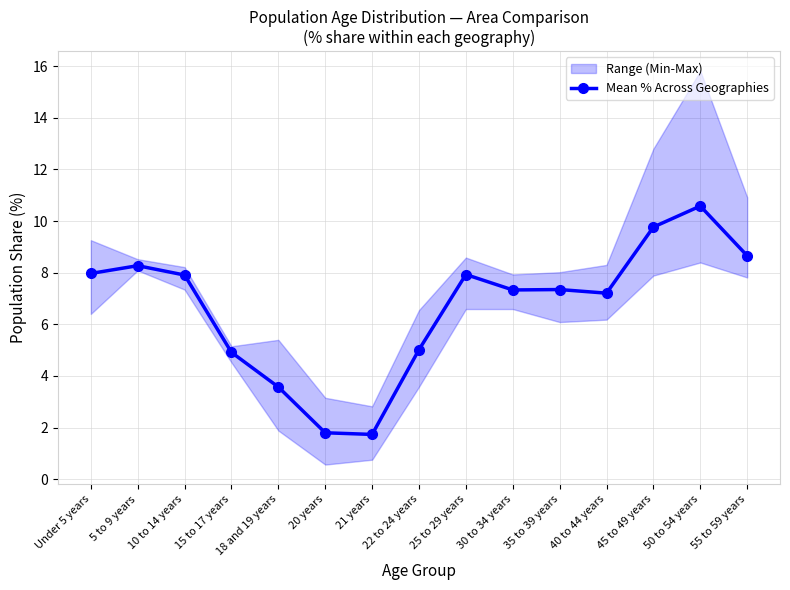

What is the difference between the maximum and second lowest values?

8.8